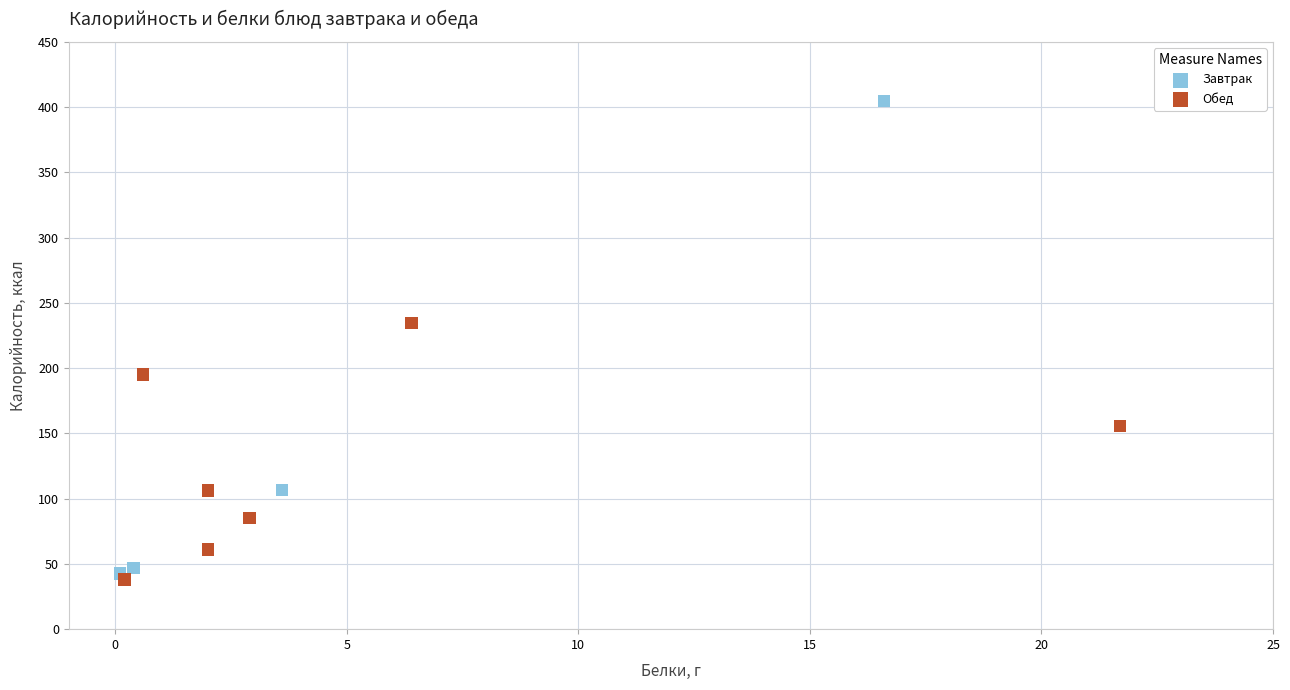

Which series has the widest spread of Y values?

Завтрак